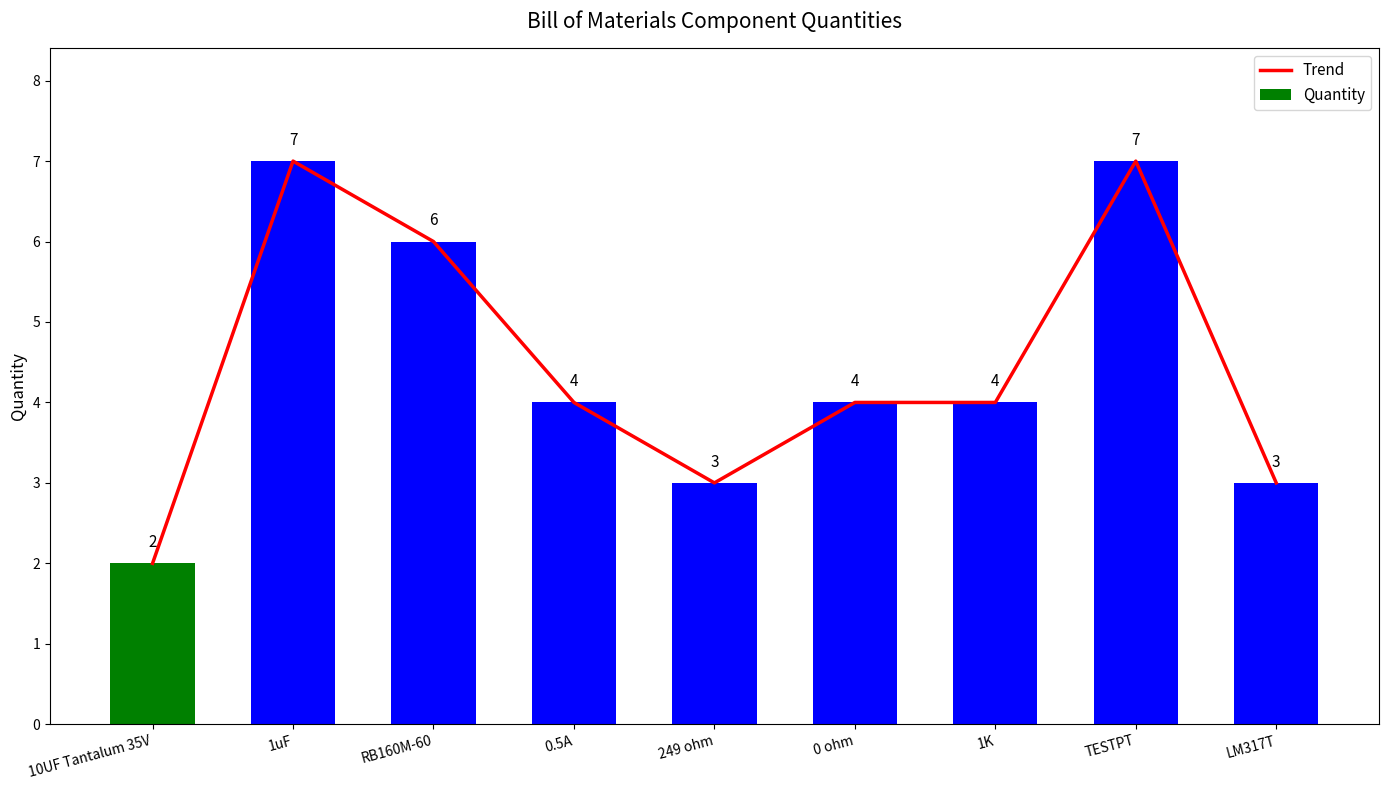

What is the value of the Quantity bar at the 4th from the left?

4